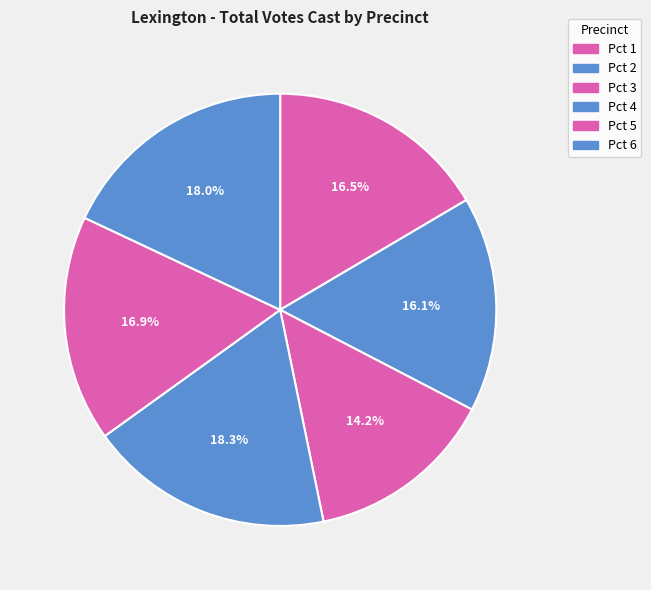

Does Pct 2 account for over 50% of the chart?

No